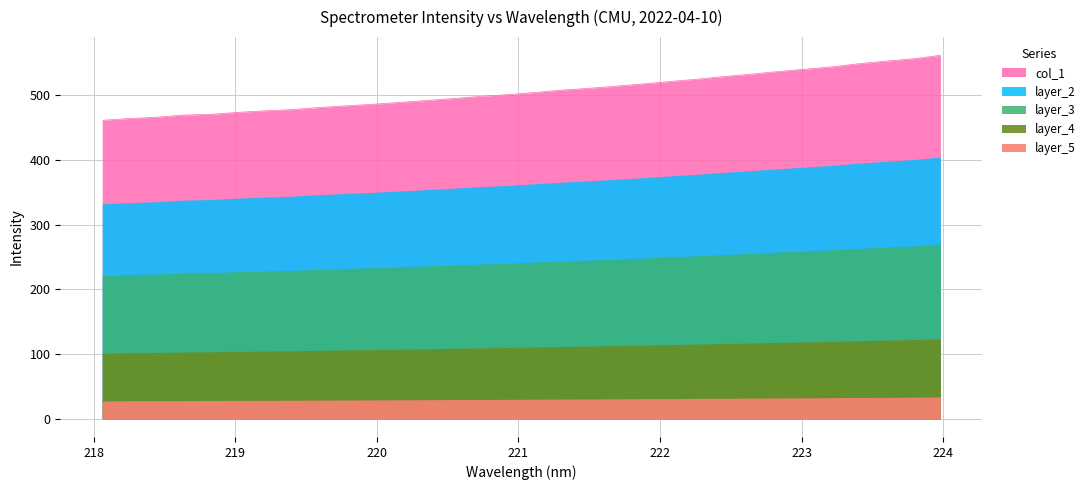

What is the greatest value displayed?

561.8